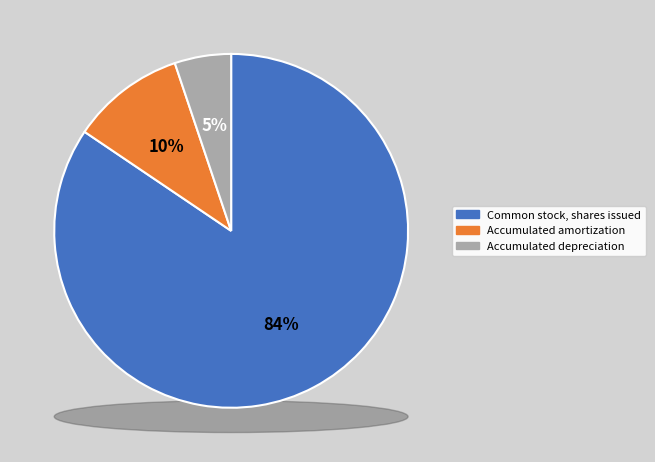

To the nearest percent, what is the difference between the largest and smallest slice percentages?

79%